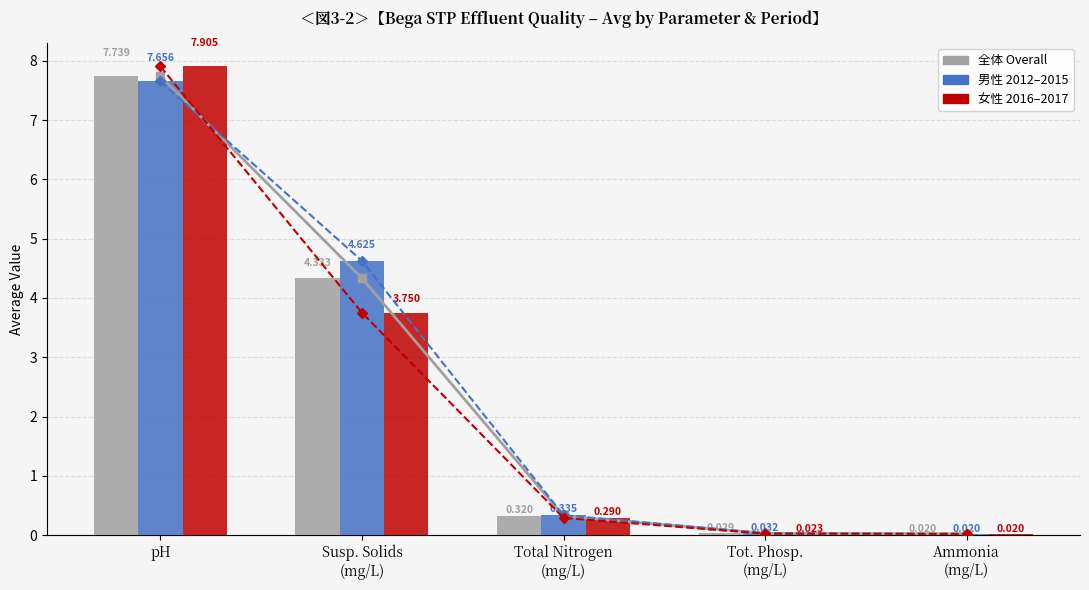

What is the sum of all 男性 2012–2015 values?

12.7